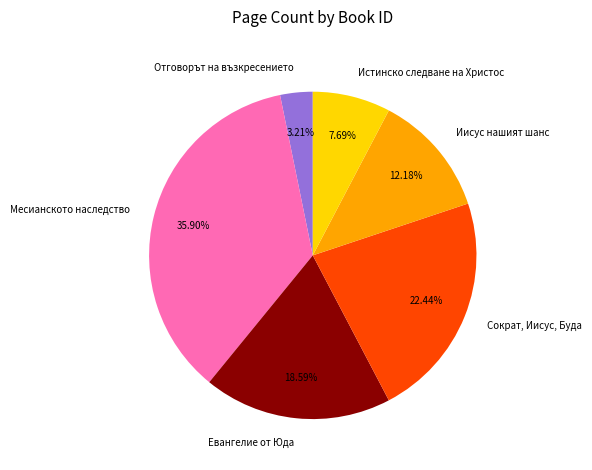

Does Месианското наследство represent more than half of the total?

No